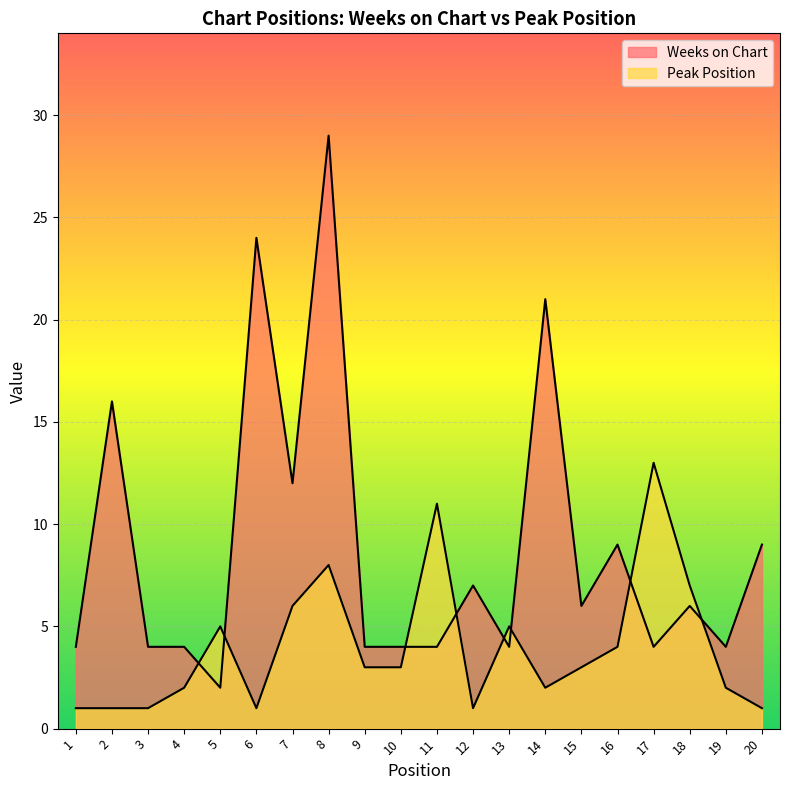

What is the sum of the Peak Position values at 17 and 11?

24